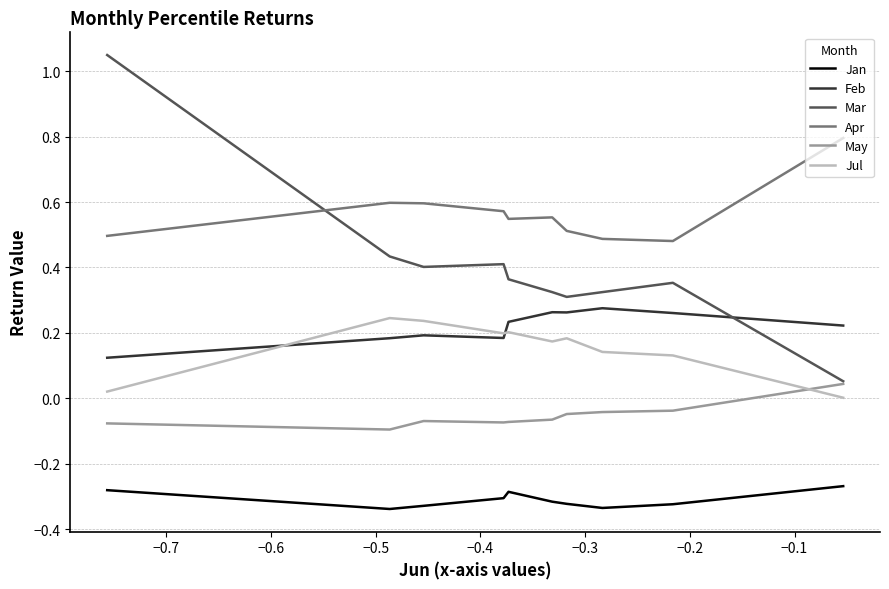

True or false: Apr has a value of 0.7 at −0.5.

False